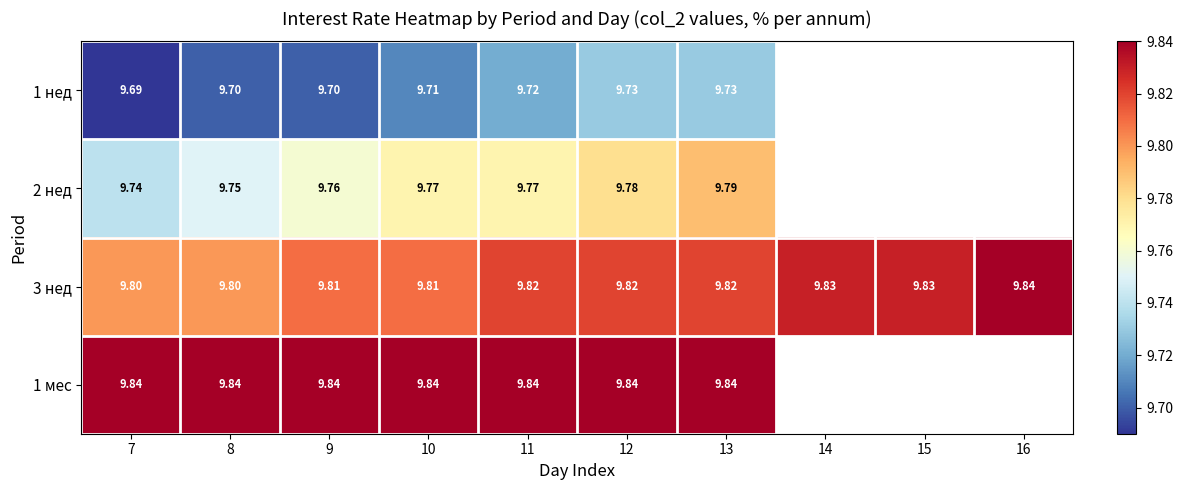

At which category is the sum across all series the highest?

13